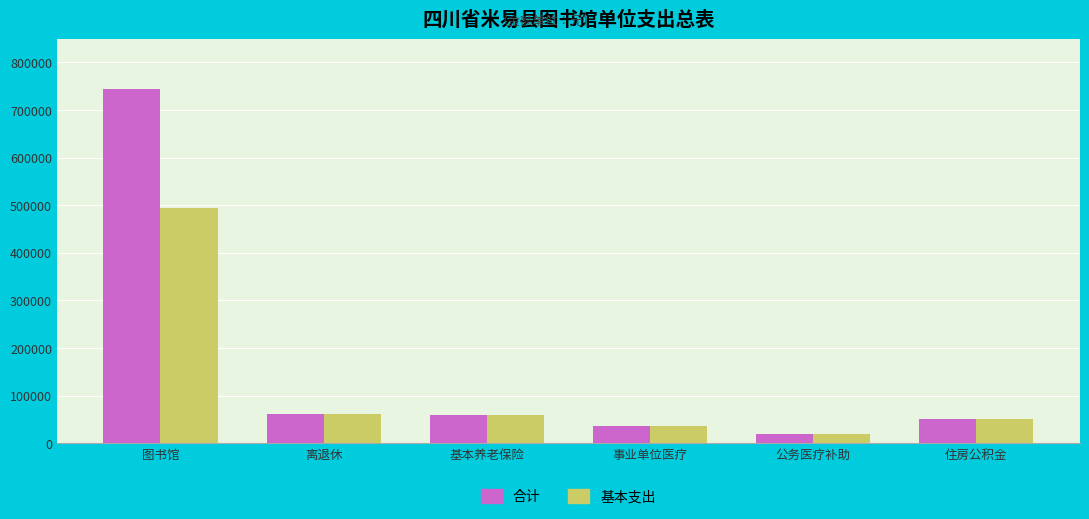

How many bars are there in total?

12